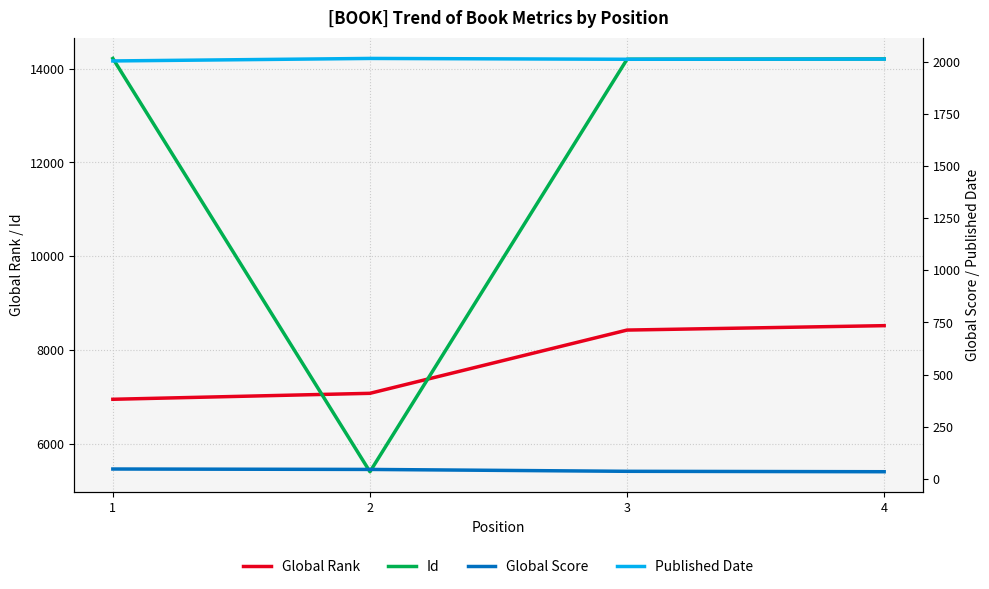

What is the value of the Published Date point at the 2nd from the left?

2015